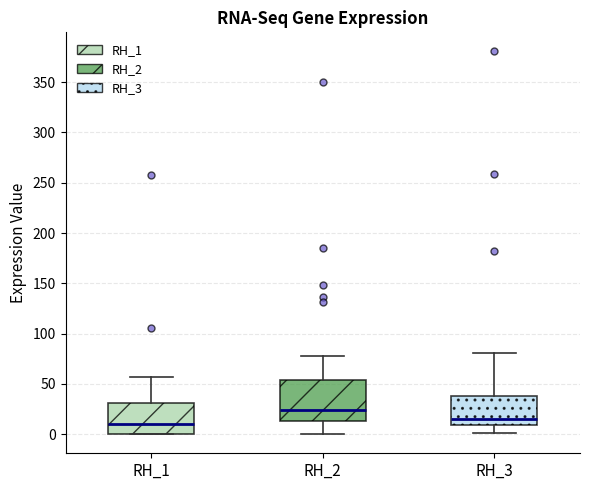

Which box's median line is the highest?

RH_2